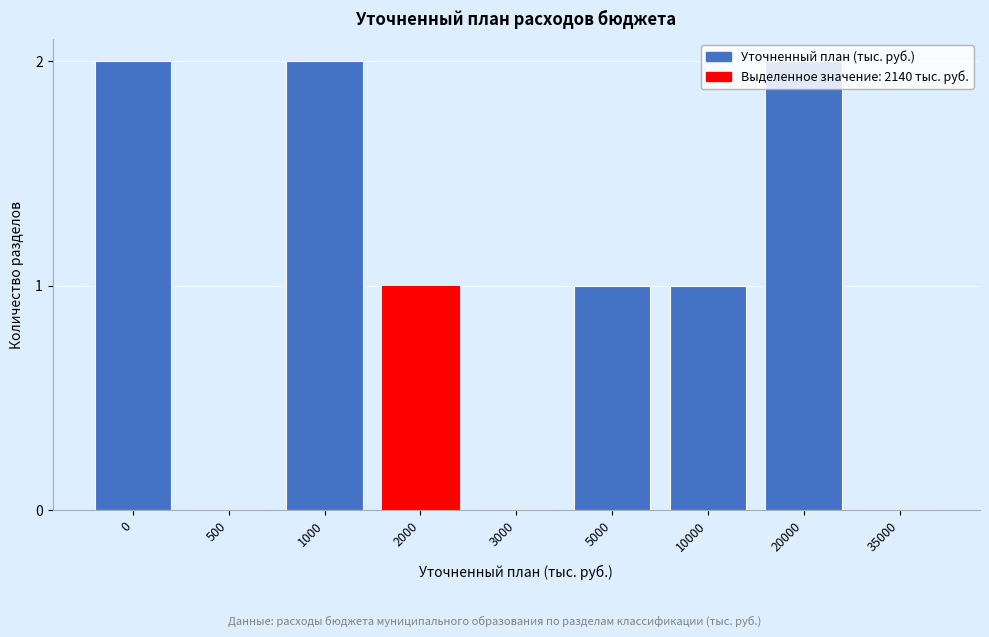

The value at 2000 is 2. True or false?

False